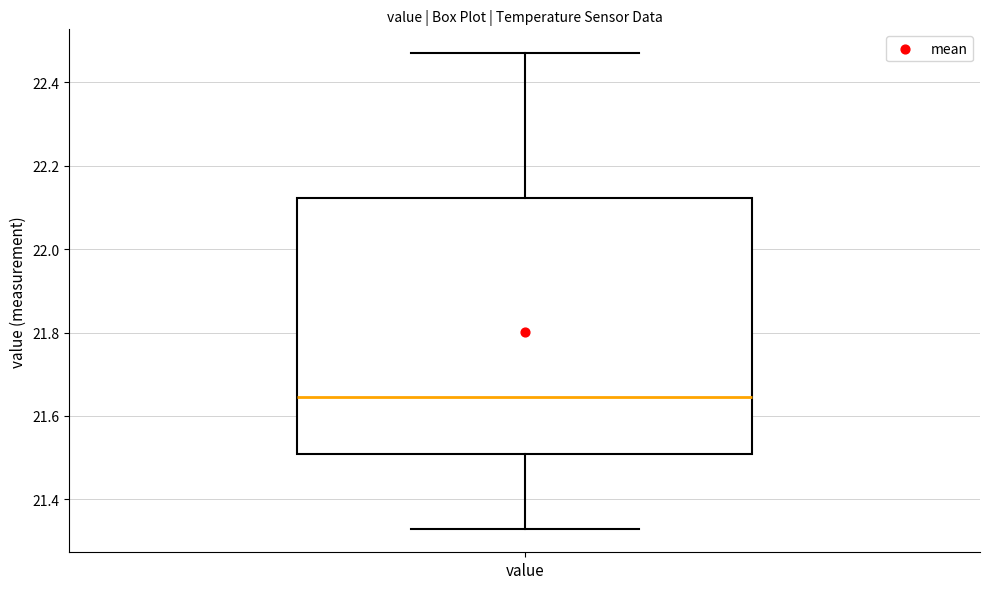

Transcribe this box plot: give where the median line is, the range the box spans, and where the two whiskers end, as read against the y-axis. The values are not printed on the chart, so give them approximately, as read against the axis.

median 21.64, box 21.50 to 22.12, whiskers 21.34 to 22.48